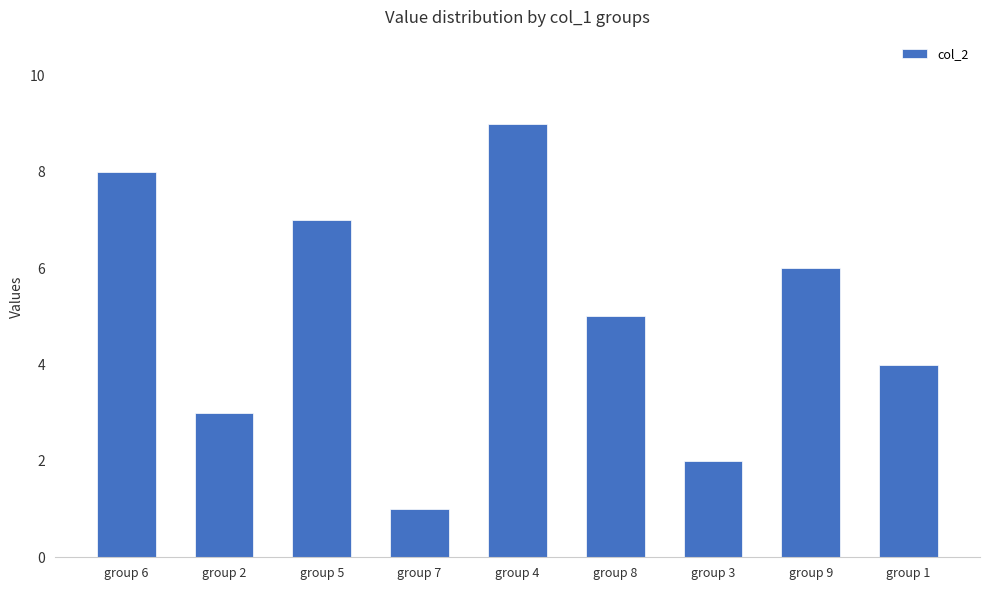

Are the bars grouped side by side (vs. stacked)?

No